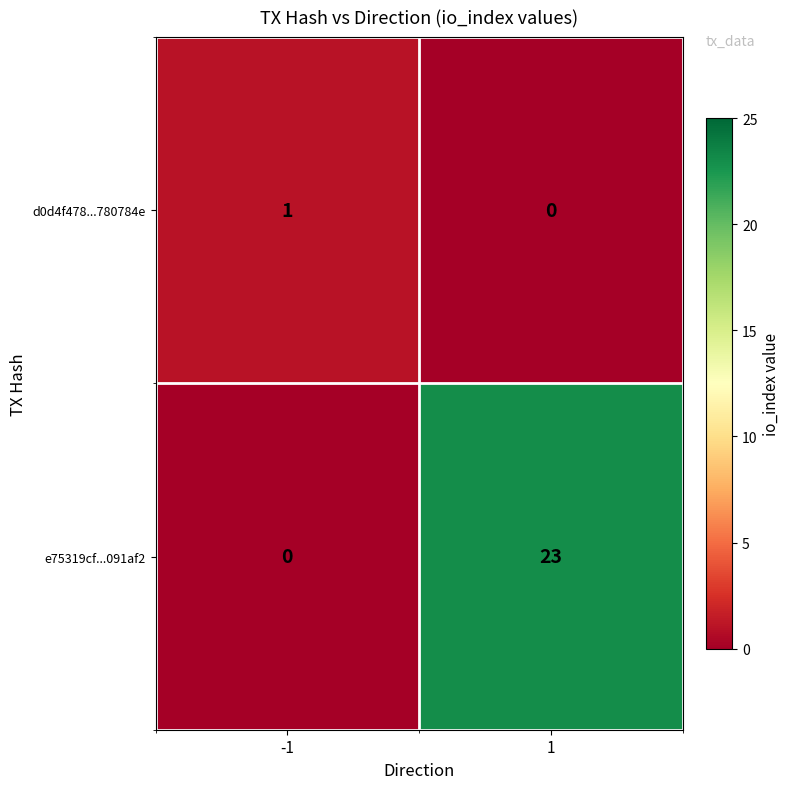

What is the sum of all e75319cf...091af2 values?

23